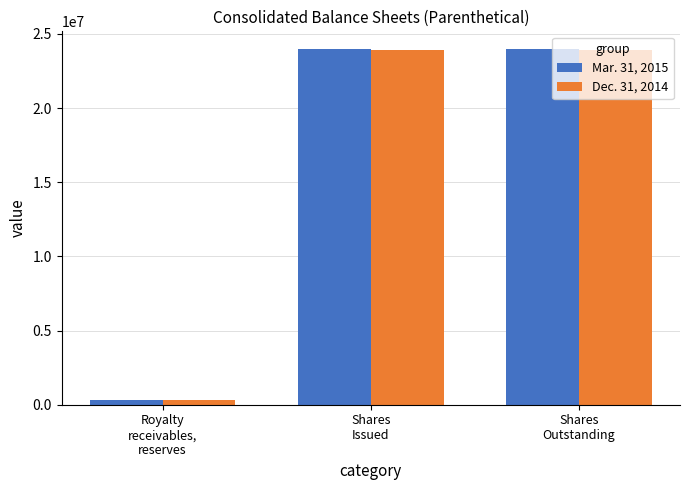

Is the value of Dec. 31, 2014 at Shares
Issued greater than the value of Mar. 31, 2015 at Royalty
receivables,
reserves?

Yes